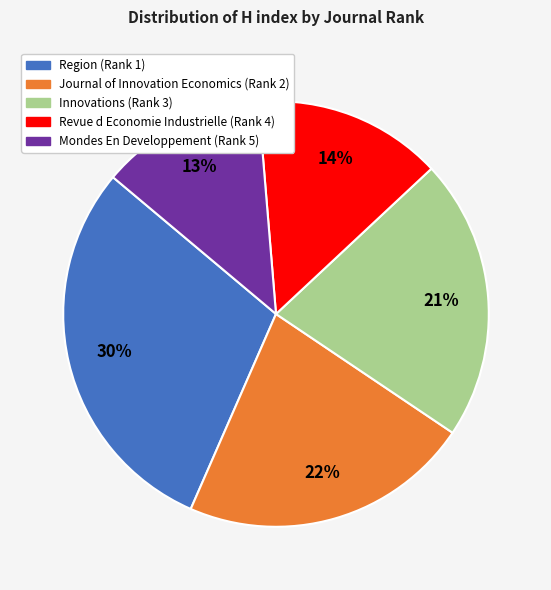

To the nearest percent, what is the average slice percentage?

20%